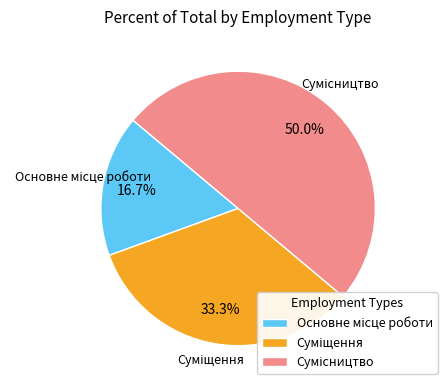

Which slice is the smallest?

Основне місце роботи